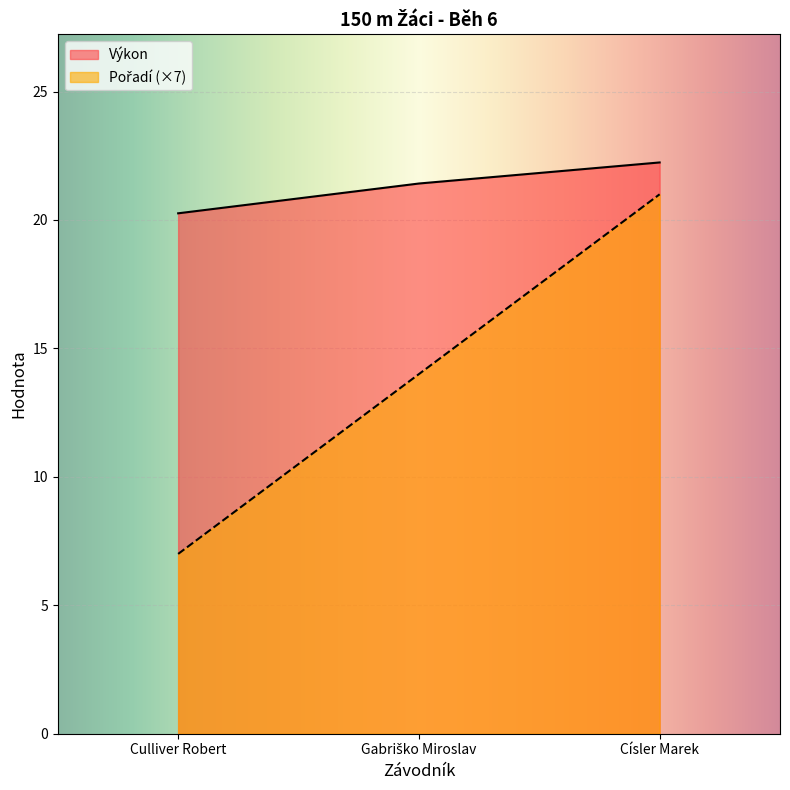

How many lines are shown in the chart?

2